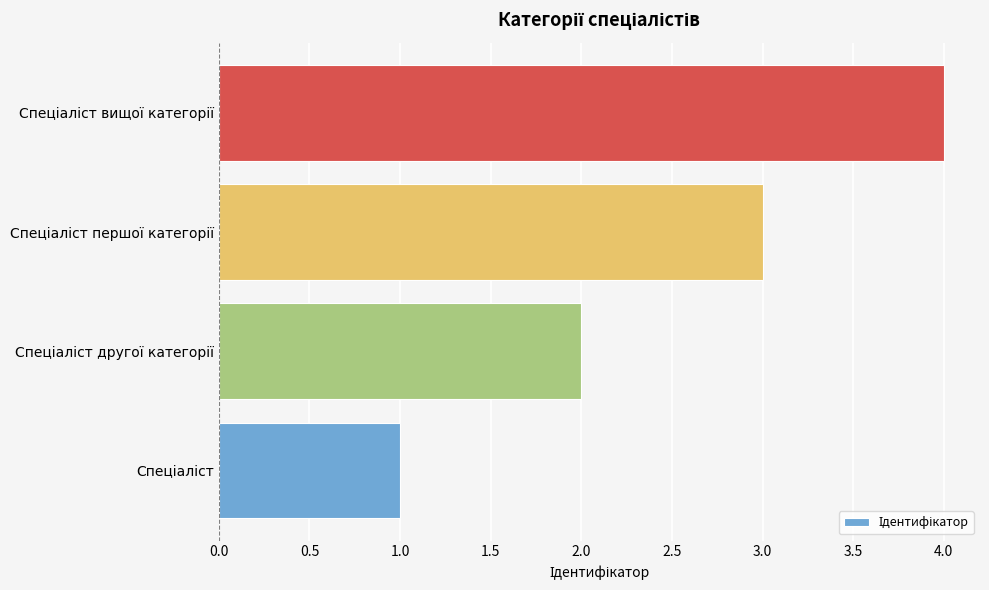

What is the difference between the maximum and minimum values?

3